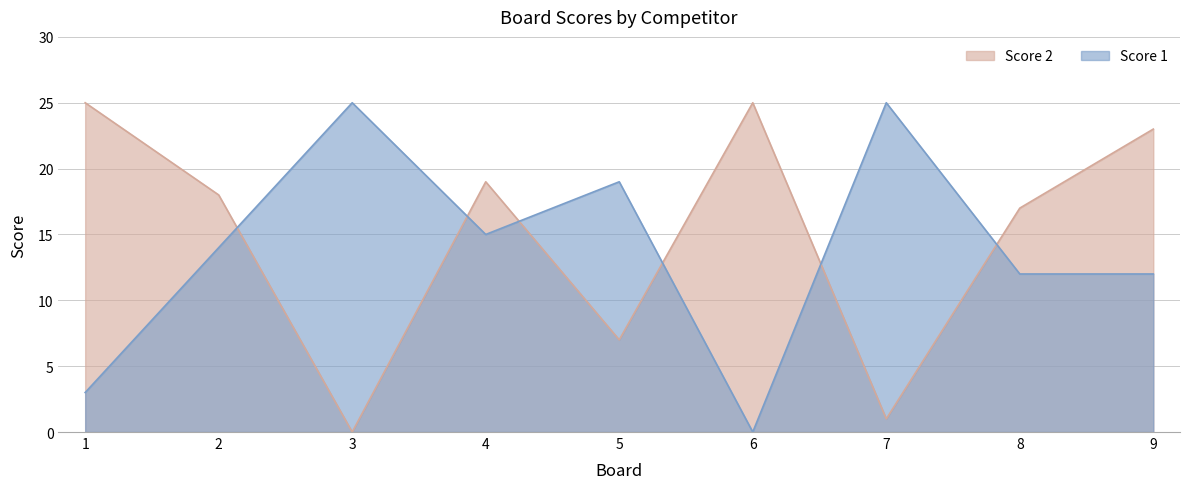

List the series in order of their peak value, lowest first.

Score 1, Score 2